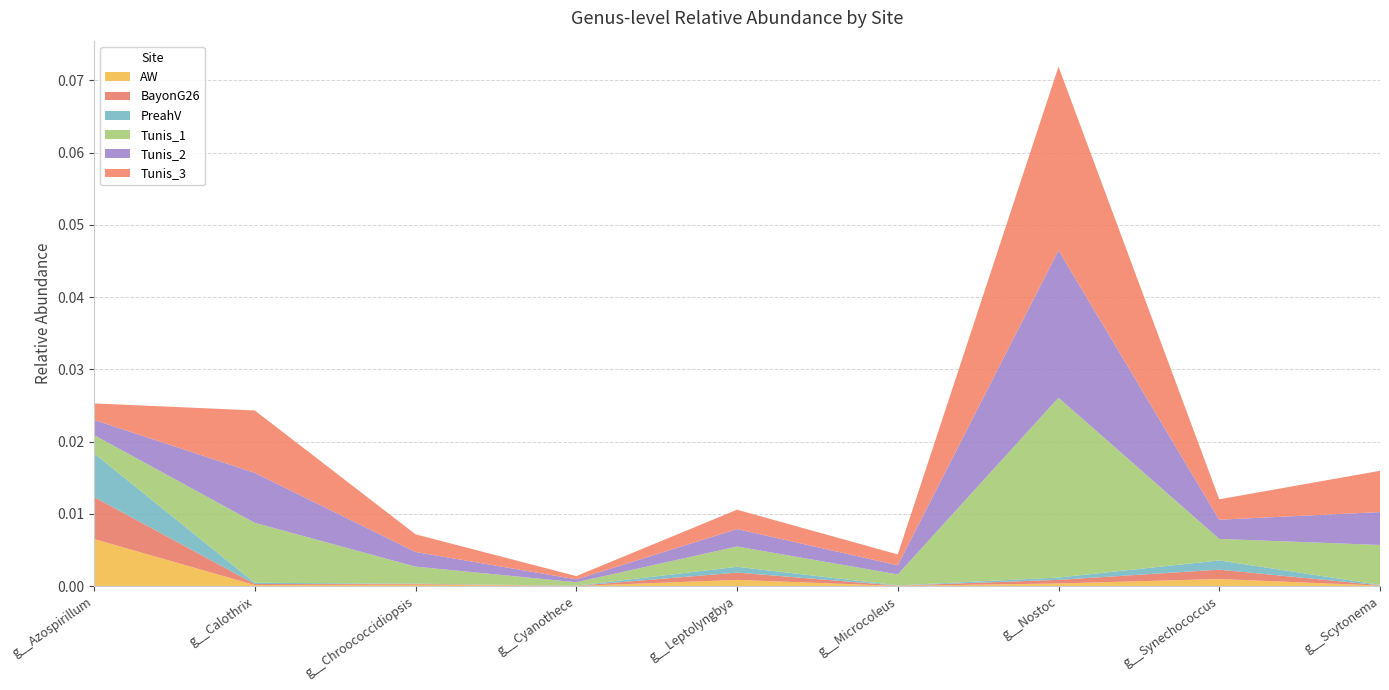

Reading right to left, transcribe all the data shown in this chart.

AW: g__Scytonema=0.0	g__Synechococcus=0.0	g__Nostoc=0.0	g__Microcoleus=0.0	g__Leptolyngbya=0.0	g__Cyanothece=0.0	g__Chroococcidiopsis=0.0	g__Calothrix=0.0	g__Azospirillum=0.0
BayonG26: g__Scytonema=0.0	g__Synechococcus=0.0	g__Nostoc=0.0	g__Microcoleus=0.0	g__Leptolyngbya=0.0	g__Cyanothece=0.0	g__Chroococcidiopsis=0.0	g__Calothrix=0.0	g__Azospirillum=0.0
PreahV: g__Scytonema=0.0	g__Synechococcus=0.0	g__Nostoc=0.0	g__Microcoleus=0.0	g__Leptolyngbya=0.0	g__Cyanothece=0.0	g__Chroococcidiopsis=0.0	g__Calothrix=0.0	g__Azospirillum=0.0
Tunis_1: g__Scytonema=0.0	g__Synechococcus=0.0	g__Nostoc=0.0	g__Microcoleus=0.0	g__Leptolyngbya=0.0	g__Cyanothece=0.0	g__Chroococcidiopsis=0.0	g__Calothrix=0.0	g__Azospirillum=0.0
Tunis_2: g__Scytonema=0.0	g__Synechococcus=0.0	g__Nostoc=0.0	g__Microcoleus=0.0	g__Leptolyngbya=0.0	g__Cyanothece=0.0	g__Chroococcidiopsis=0.0	g__Calothrix=0.0	g__Azospirillum=0.0
Tunis_3: g__Scytonema=0.0	g__Synechococcus=0.0	g__Nostoc=0.0	g__Microcoleus=0.0	g__Leptolyngbya=0.0	g__Cyanothece=0.0	g__Chroococcidiopsis=0.0	g__Calothrix=0.0	g__Azospirillum=0.0